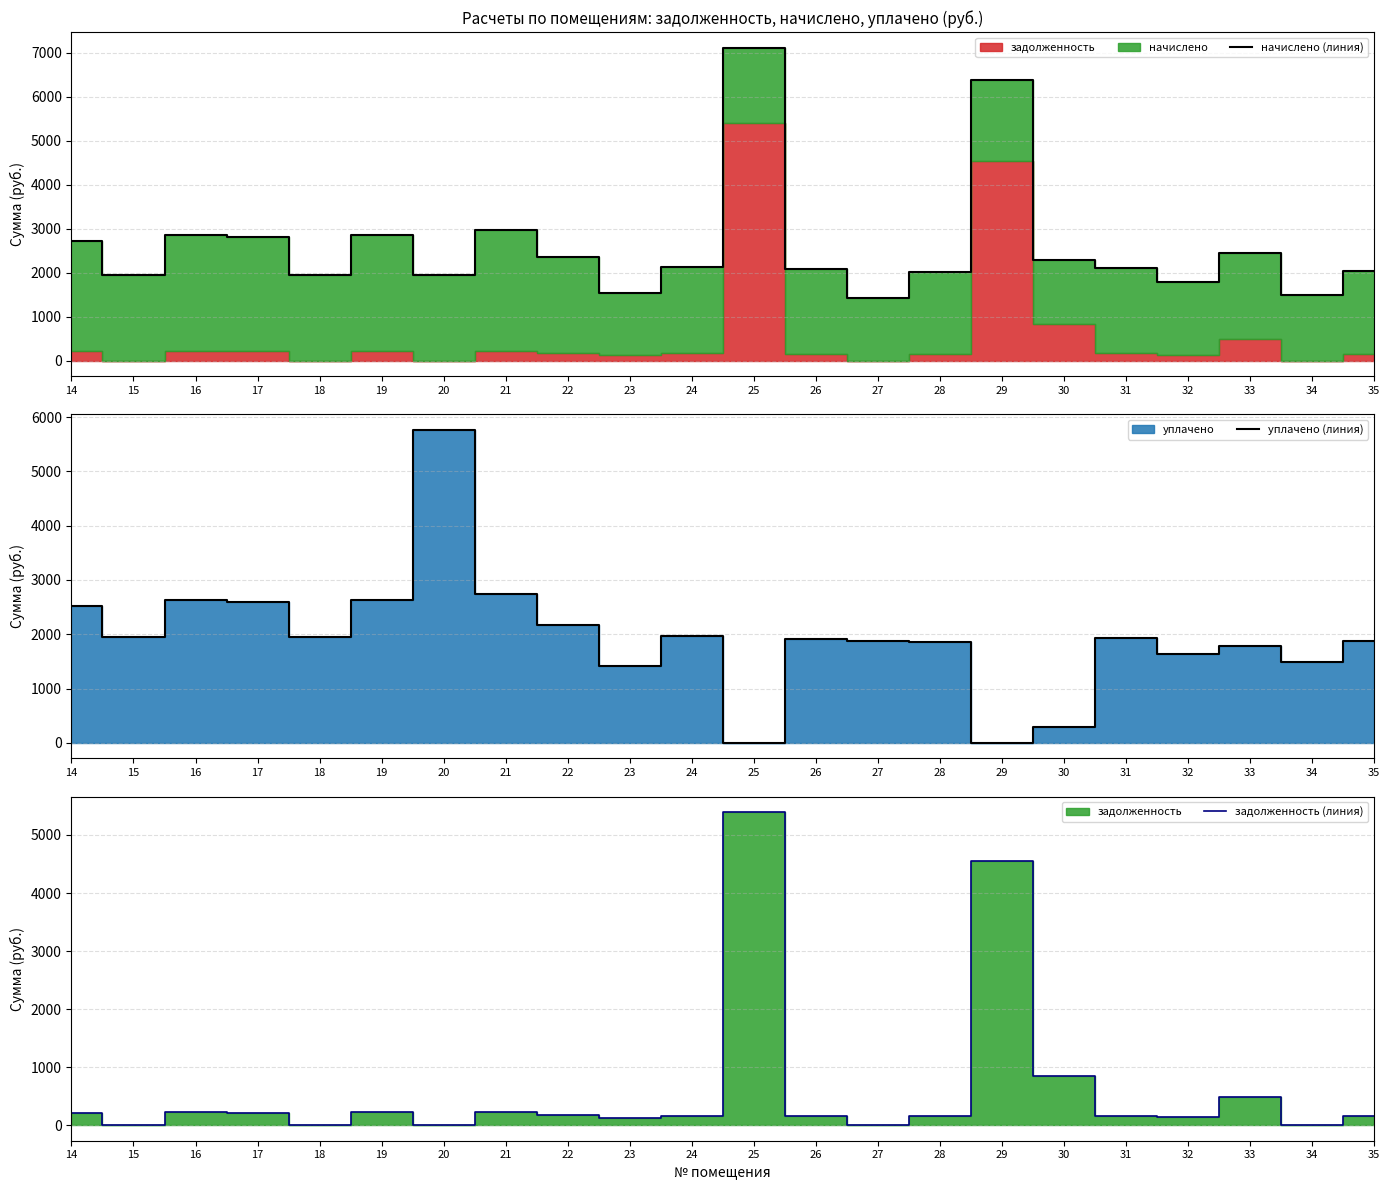

The value of начислено (линия) at 19 is 2845.4. True or false?

True